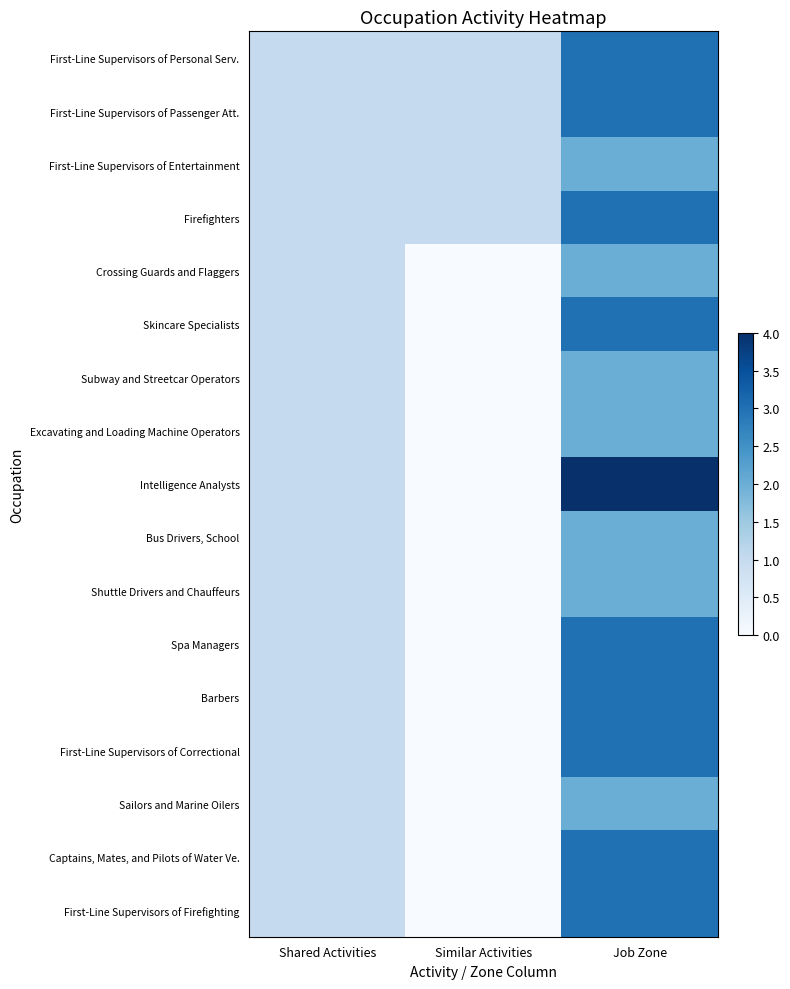

What is the spread (max minus min) of values at Job Zone?

2